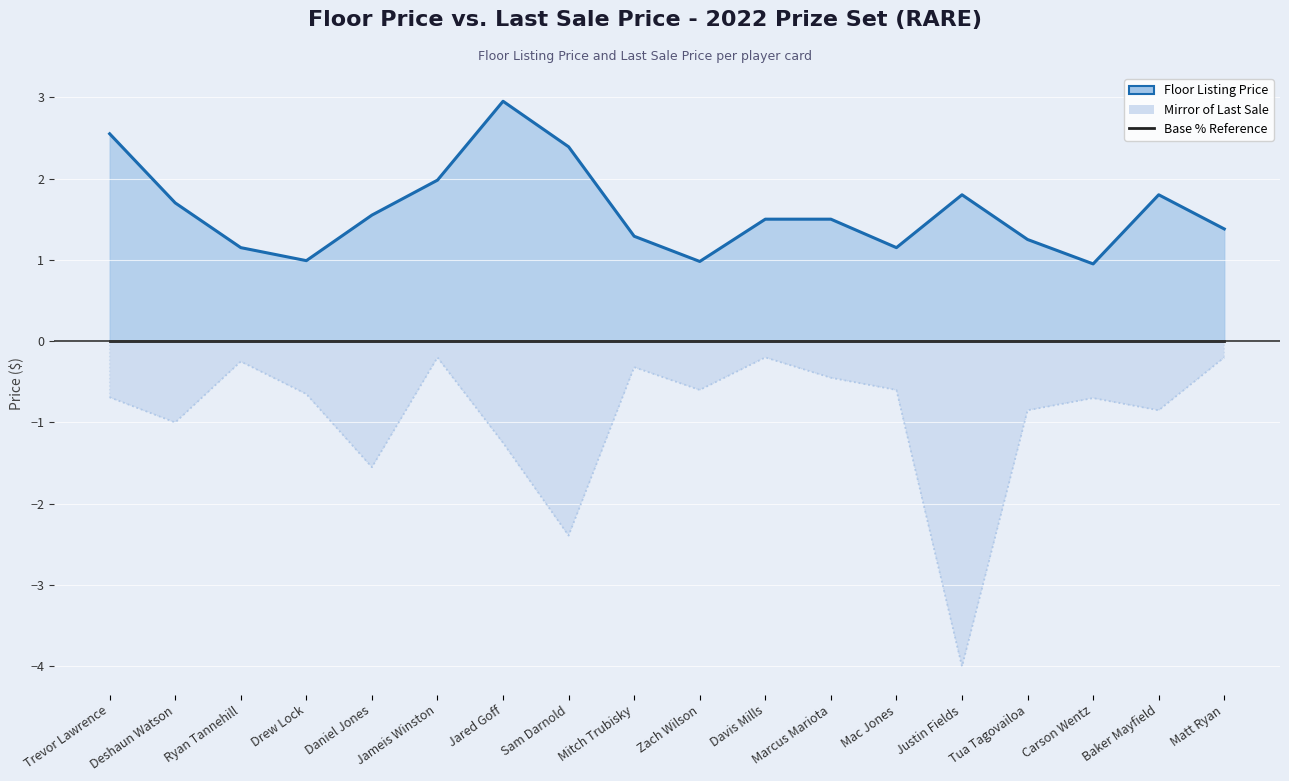

Which has a higher value, Daniel Jones or Ryan Tannehill?

Daniel Jones